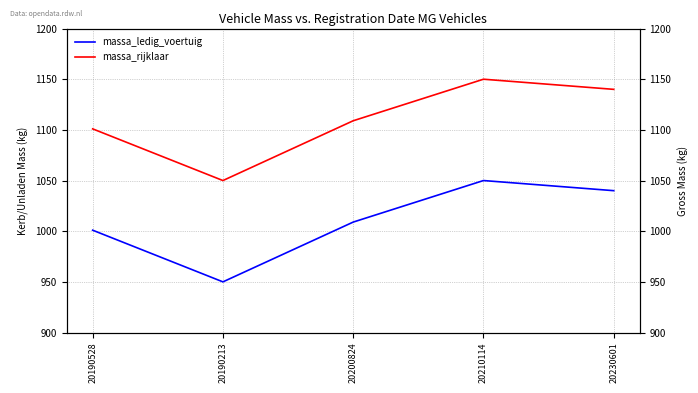

At how many categories does at least one series exceed 1135?

2